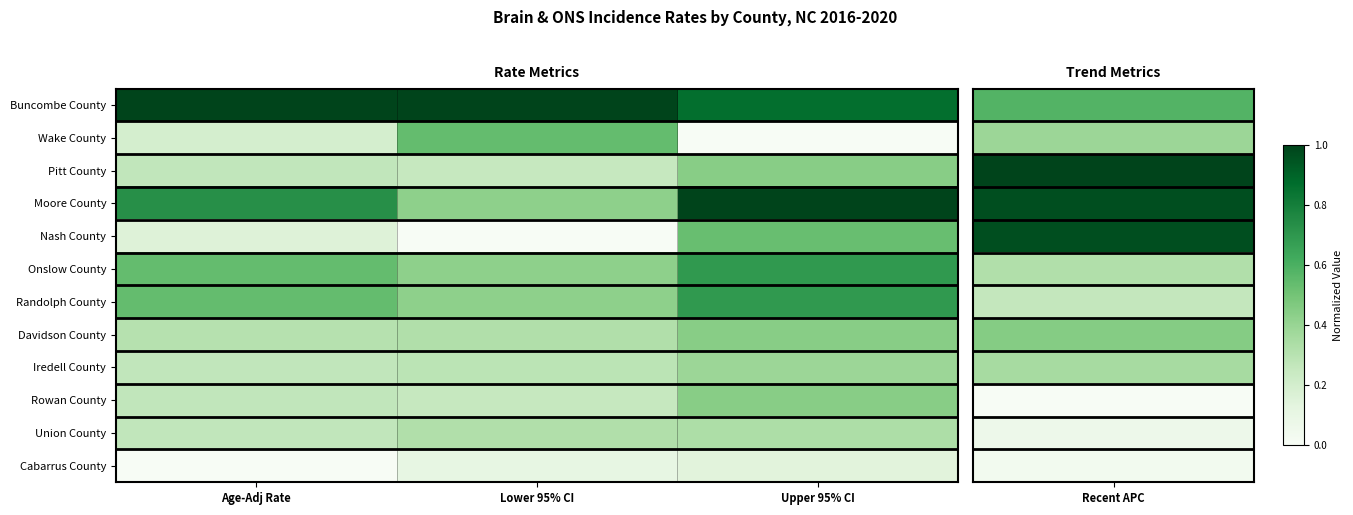

At which category is the sum across all series the highest?

Upper 95% CI